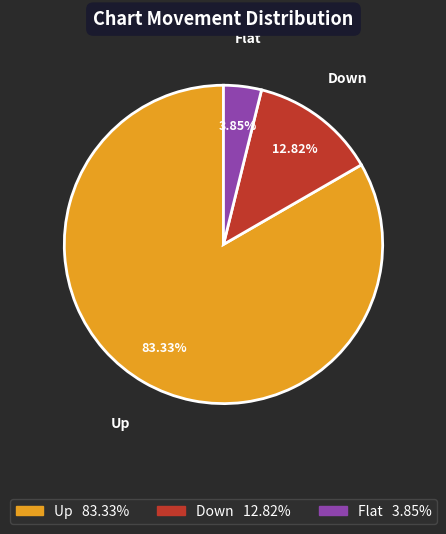

To the nearest percent, what is the difference between the largest and smallest slice percentages?

79%